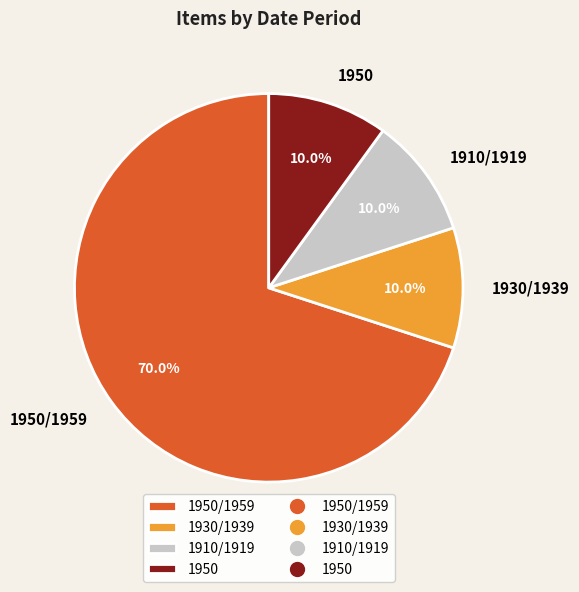

To the nearest percent, what portion does 1910/1919 represent?

10%